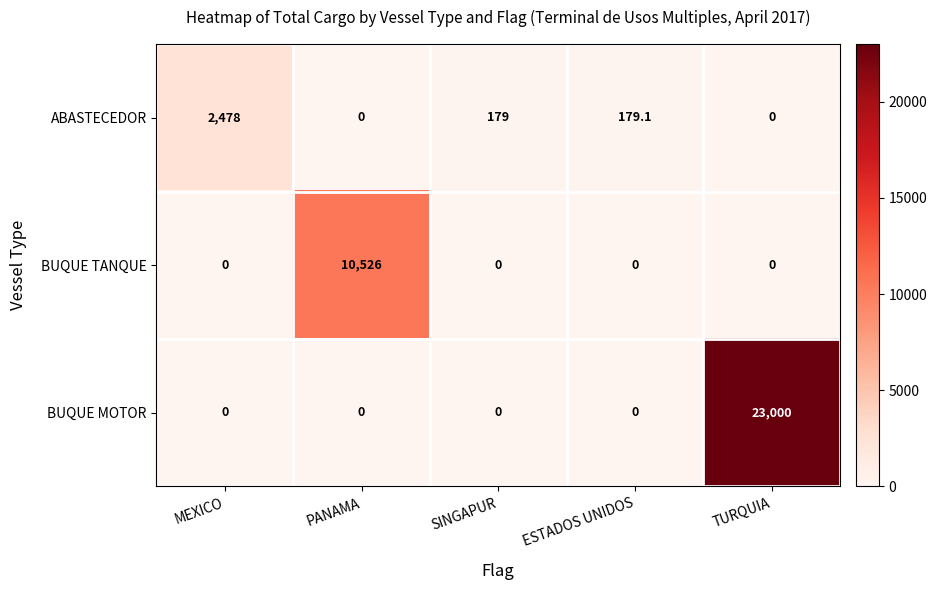

Which series has the widest spread of values?

BUQUE MOTOR